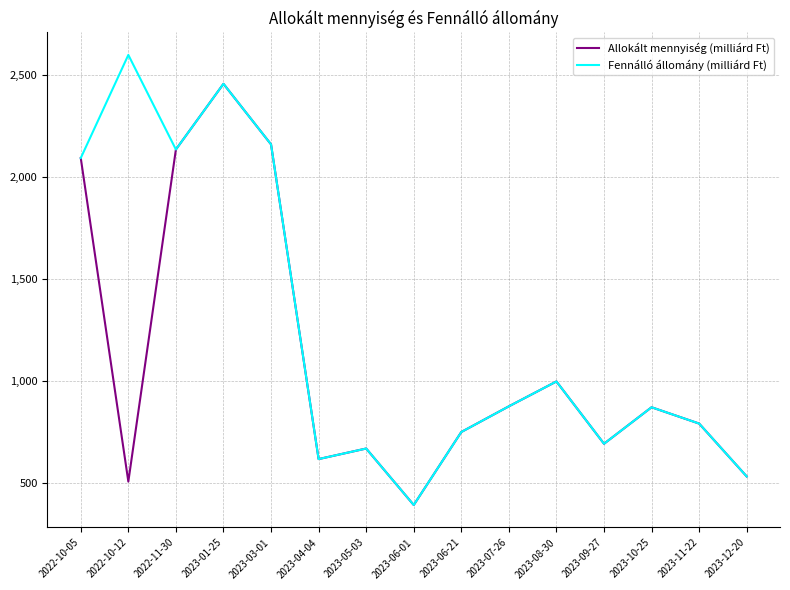

Does the chart display data point markers on the line(s)?

No